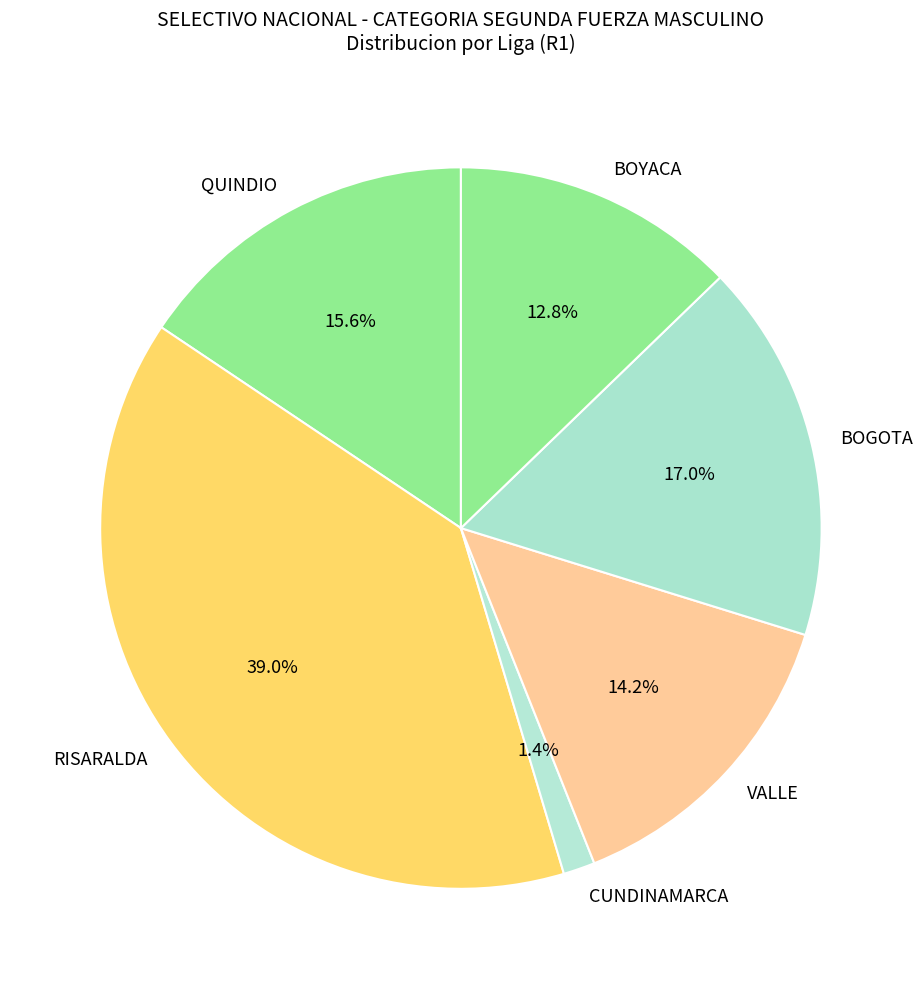

Does RISARALDA represent more than half of the total?

No